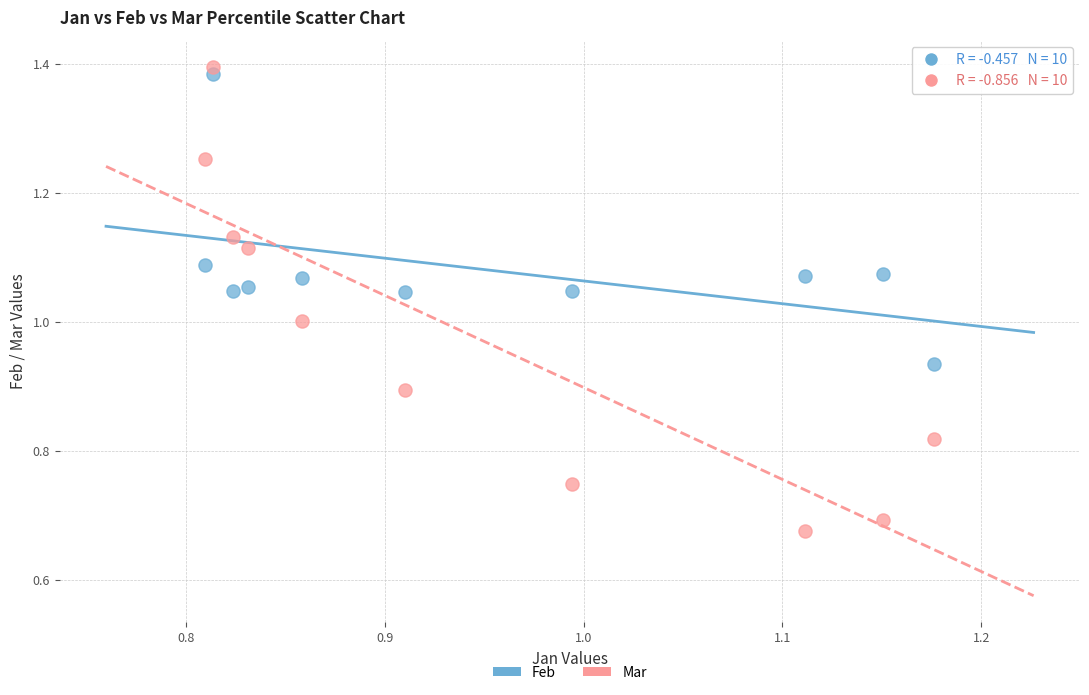

Which series has the widest spread of Y values?

Mar